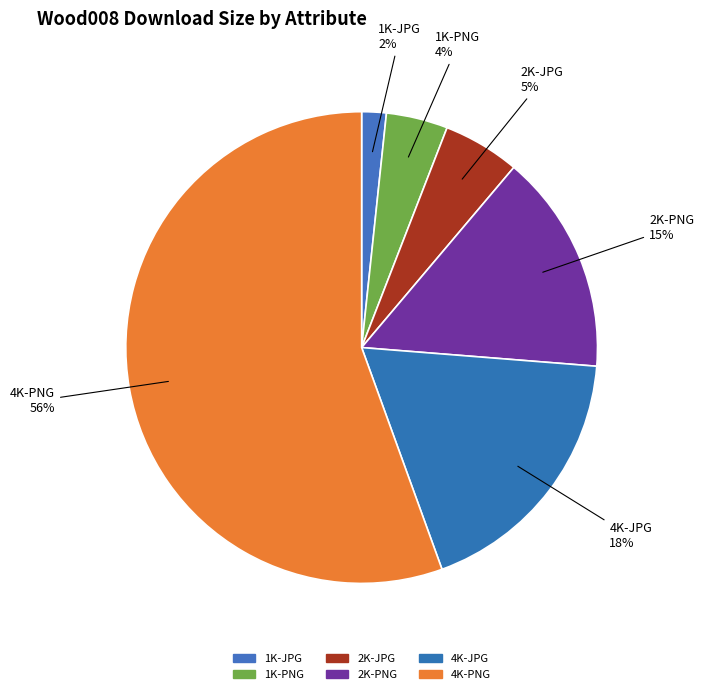

How many slices are in this pie chart?

6